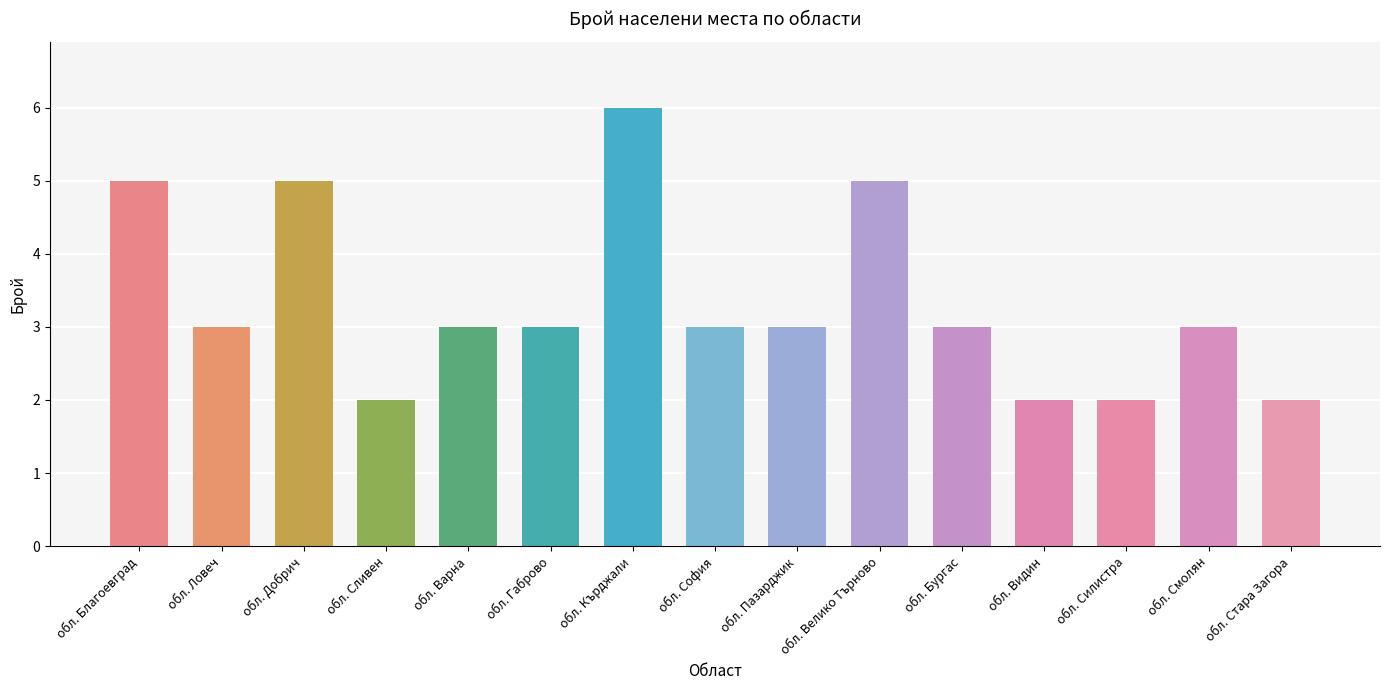

What position from the right is обл. Смолян?

2